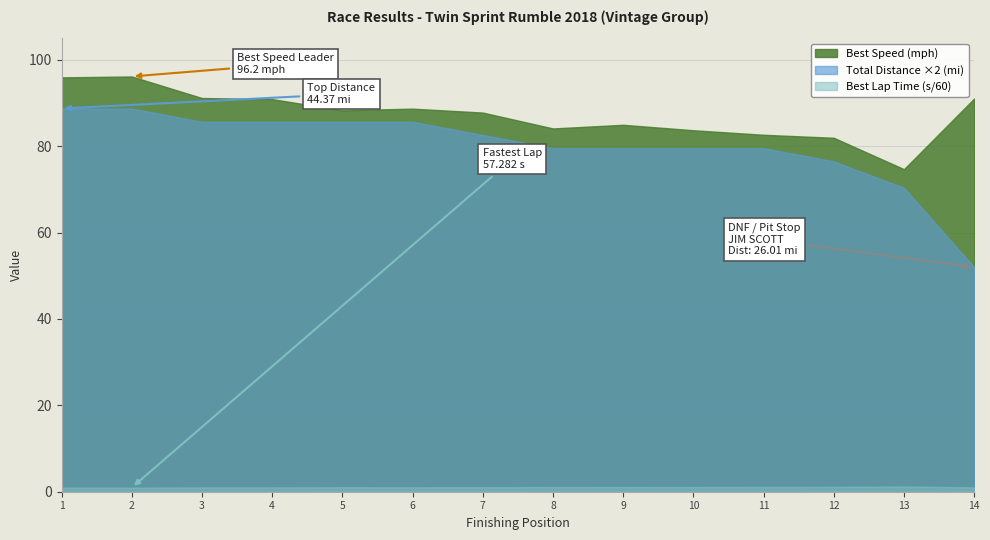

What is the maximum value for Best Speed (mph)?

96.2